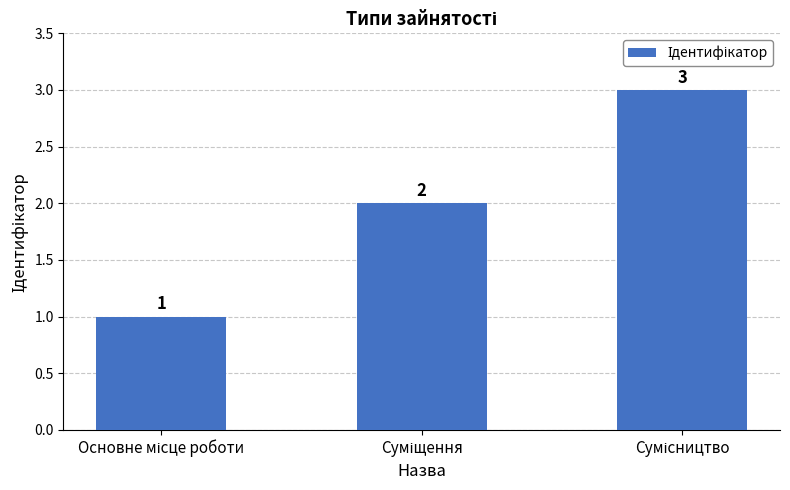

What is the maximum value shown in the chart?

3